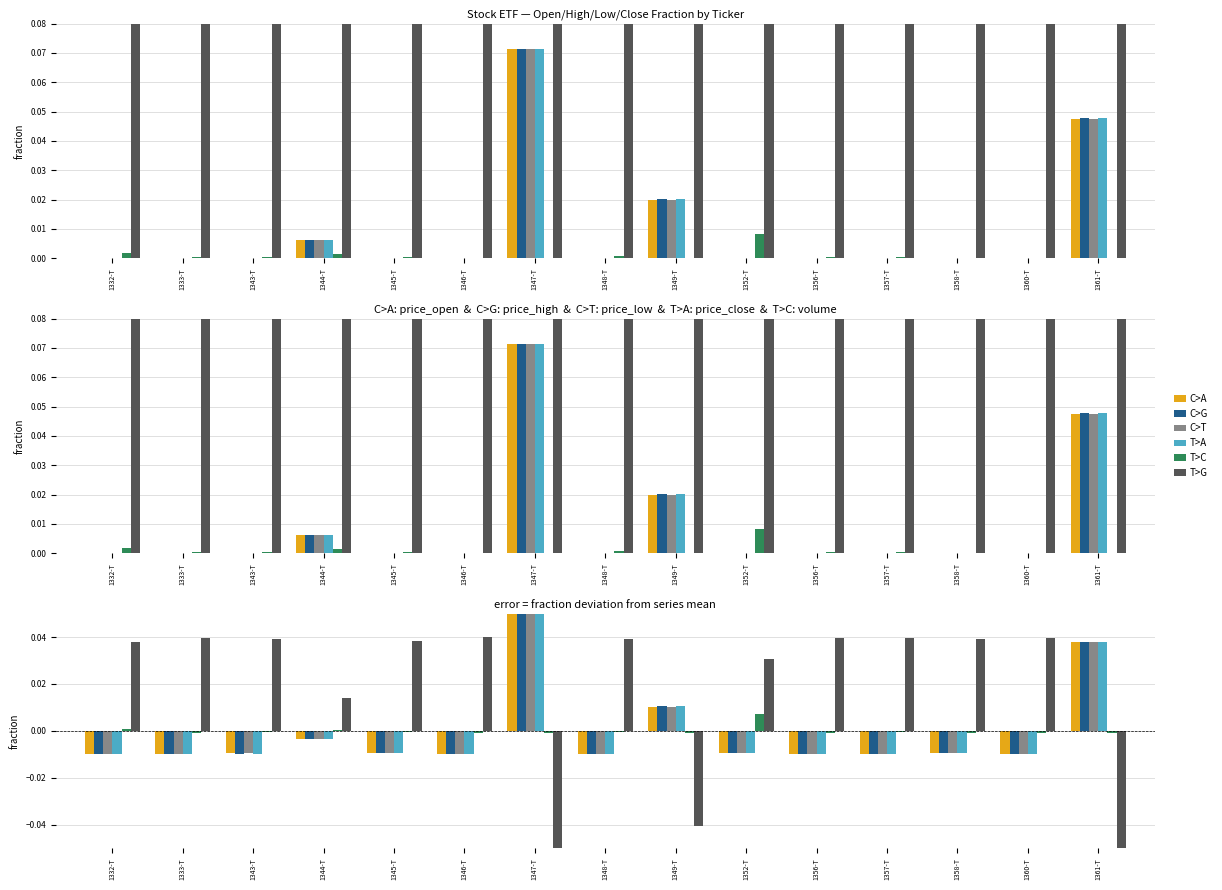

Does the chart contain stacked bars?

No